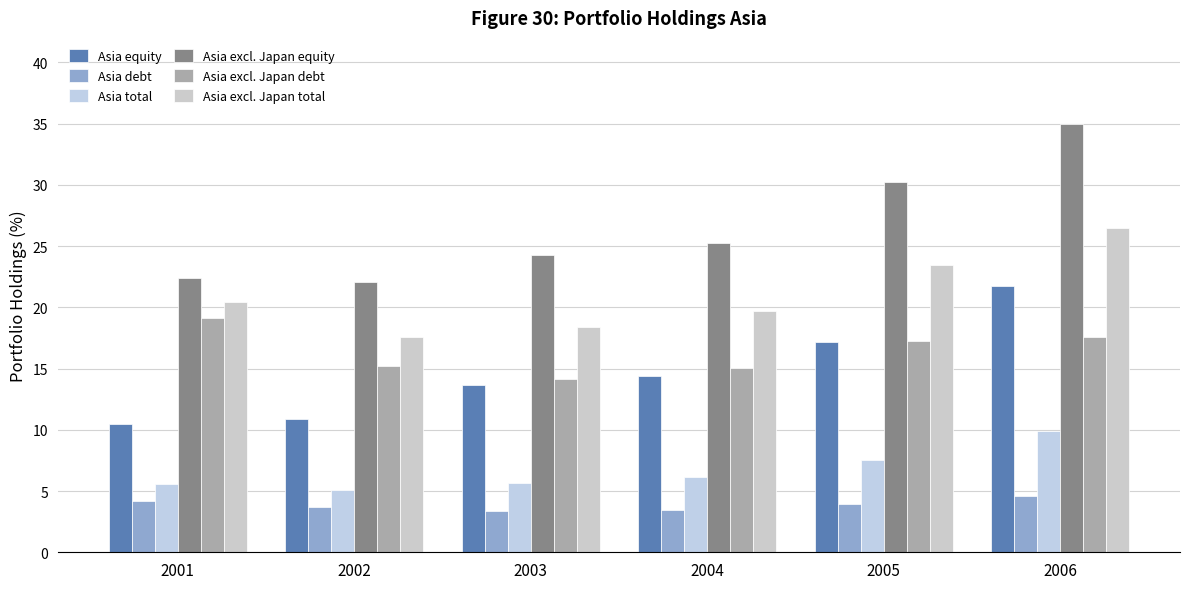

At which label is Asia excl. Japan total closest to 22?

2005